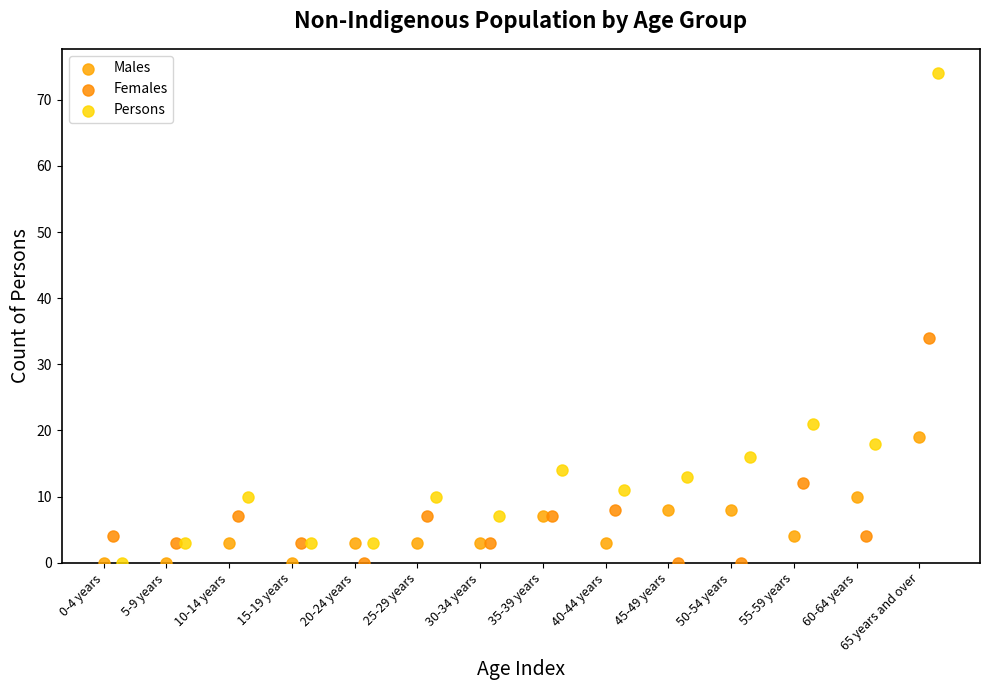

Which series has the largest Y range (max minus min)?

Persons